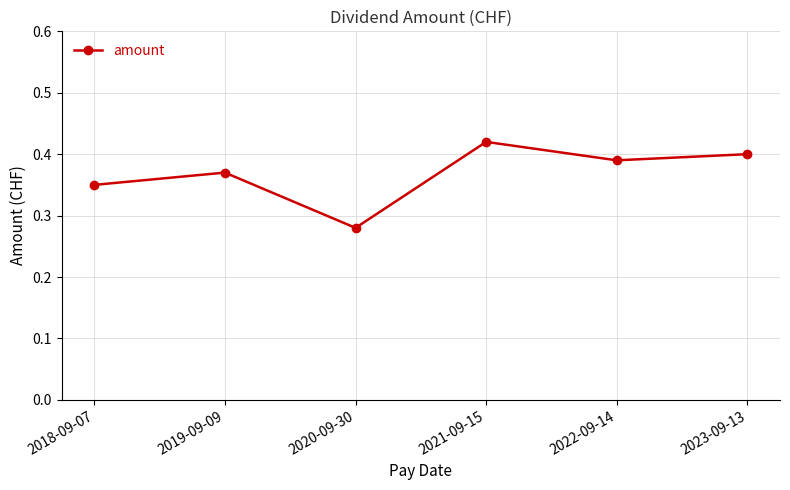

Count the values in the range 0 to 1.

6